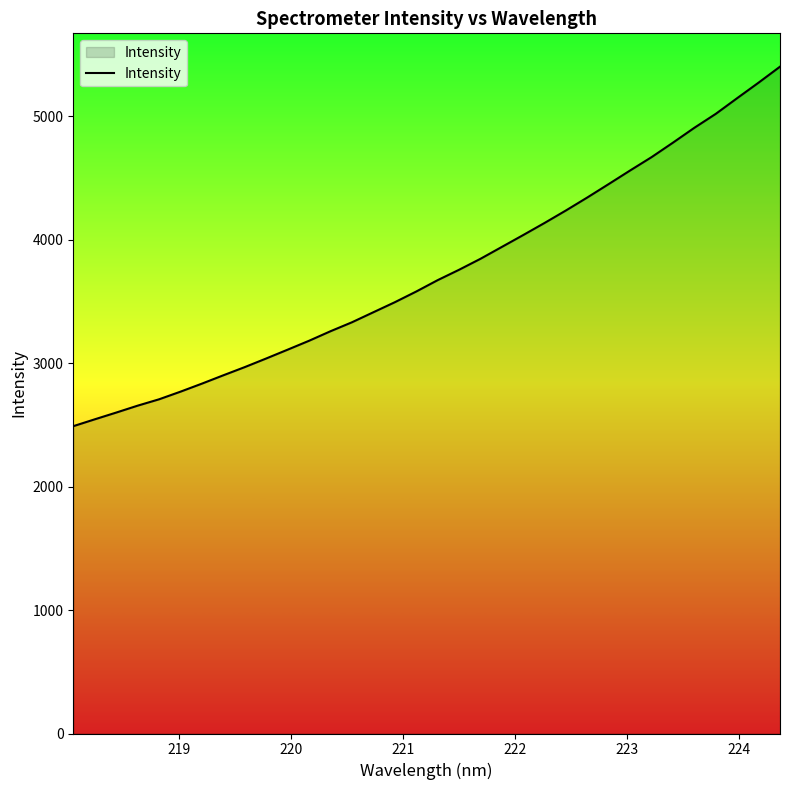

What is the minimum value shown in the chart?

2488.9